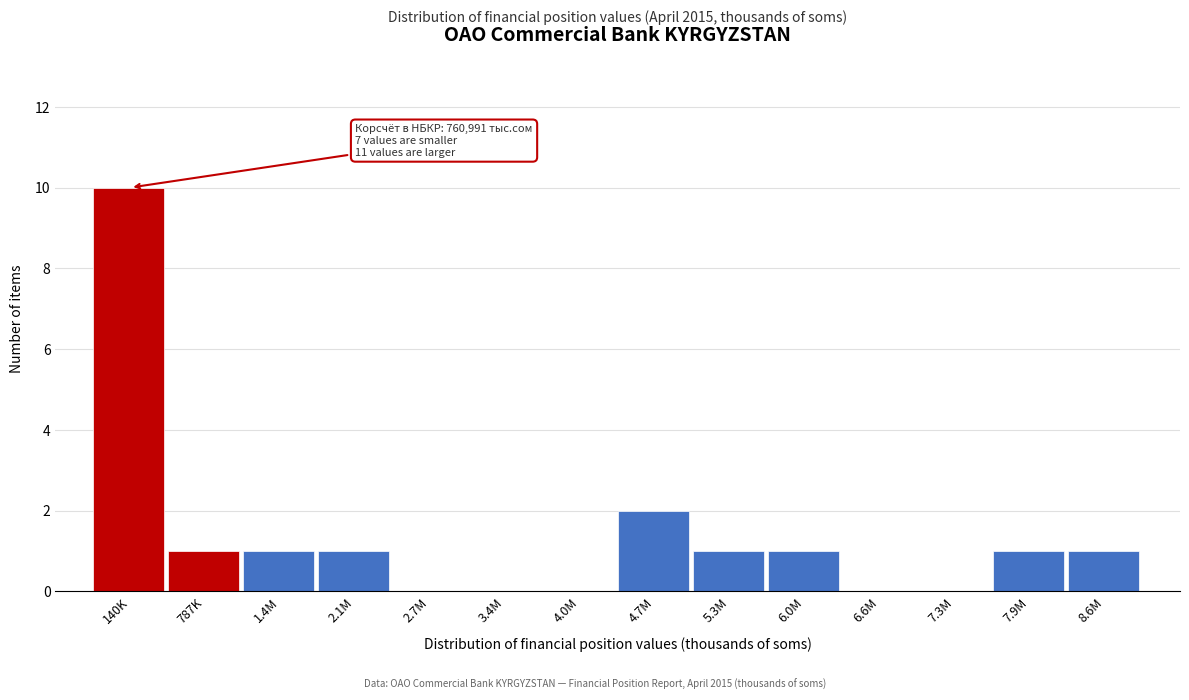

Reading right to left, extract all data points from this chart.

8.6M=1	7.9M=1	7.3M=0	6.6M=0	6.0M=1	5.3M=1	4.7M=2	4.0M=0	3.4M=0	2.7M=0	2.1M=1	1.4M=1	787K=1	140K=10